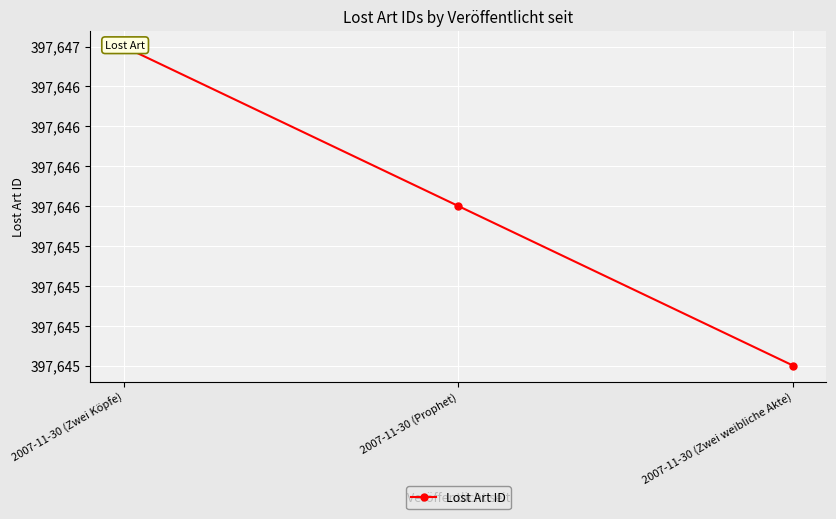

List the labels in order of value, smallest first.

2007-11-30 (Zwei weibliche Akte), 2007-11-30 (Prophet), 2007-11-30 (Zwei Köpfe)